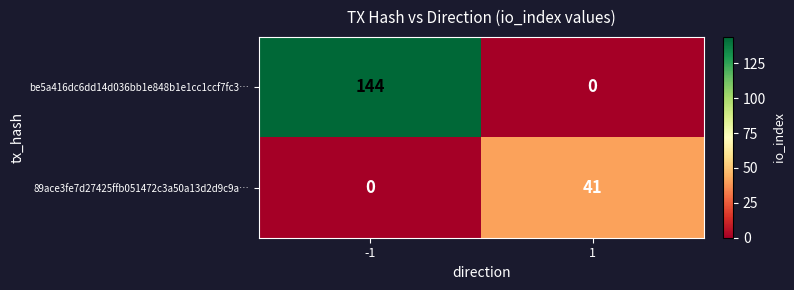

What is the difference between the 89ace3fe7d27425ffb051472c3a50a13d2d9c9a… values at 1 and -1?

41